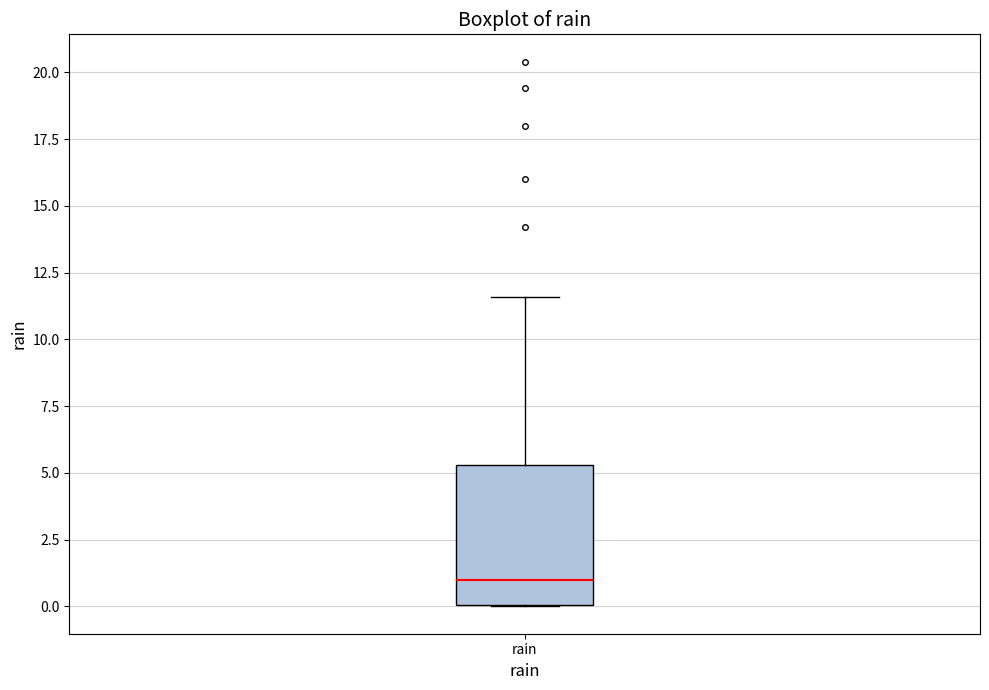

Where is the lower edge of the box for rain on the y-axis? The values are not printed on the chart, so give them approximately, as read against the axis.

0.0